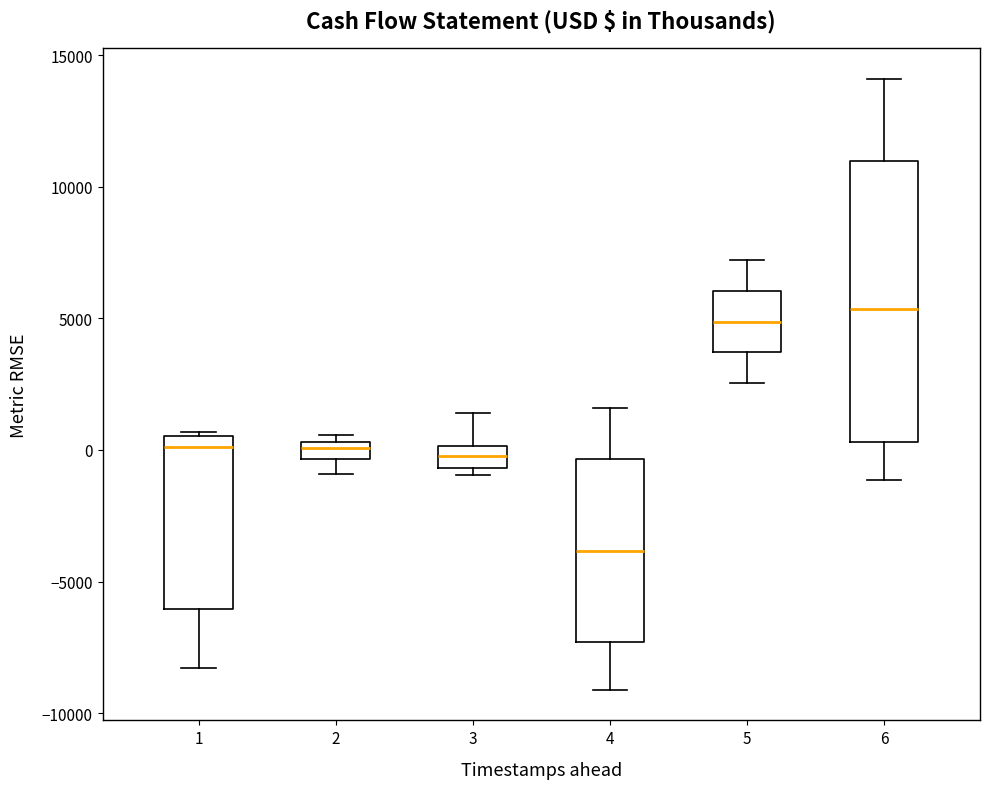

Which box is the tallest, from its lower edge to its upper edge?

6